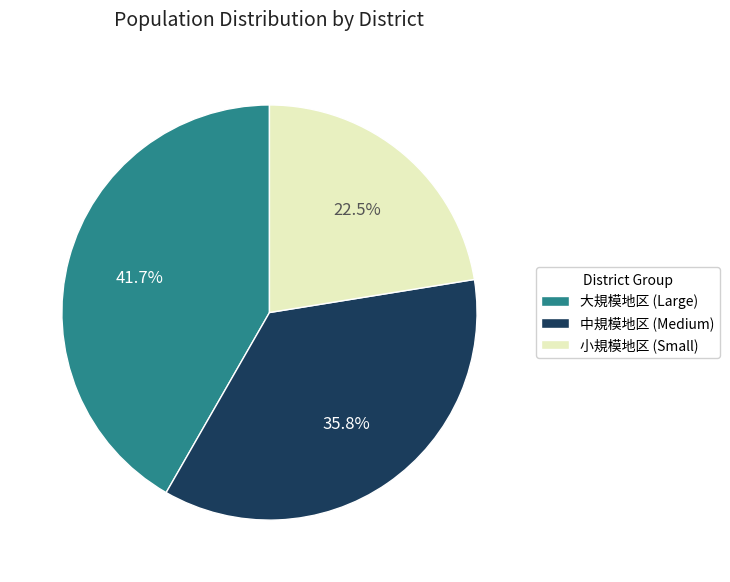

Approximately how many times larger is the value at 大規模地区 (Large) compared to 中規模地区 (Medium)?

1.2